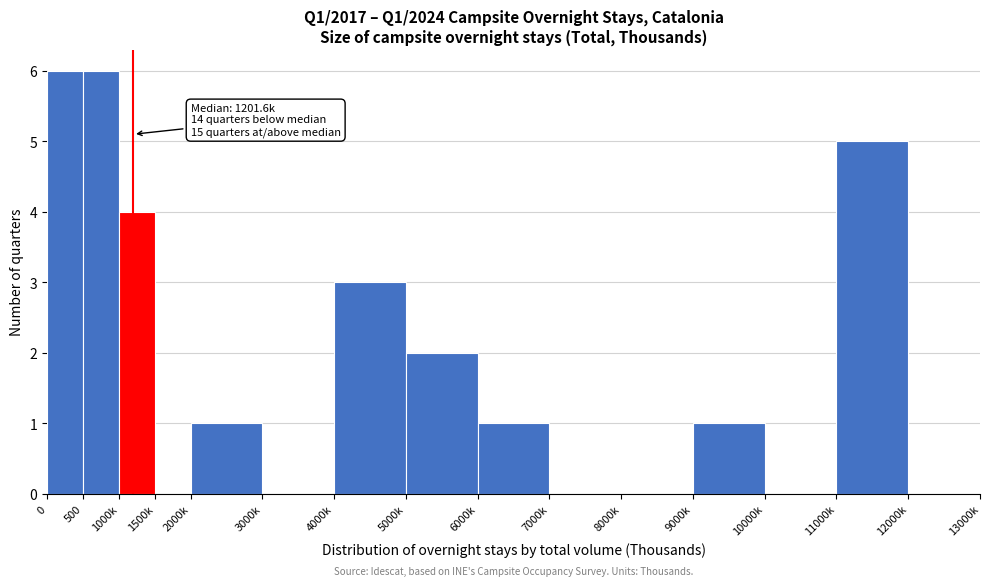

Reading left to right, what are all the values shown in this chart?

0=6	500=6	1000k=4	1500k=0	2000k=1	3000k=0	4000k=3	5000k=2	6000k=1	7000k=0	8000k=0	9000k=1	10000k=0	11000k=5	12000k=0